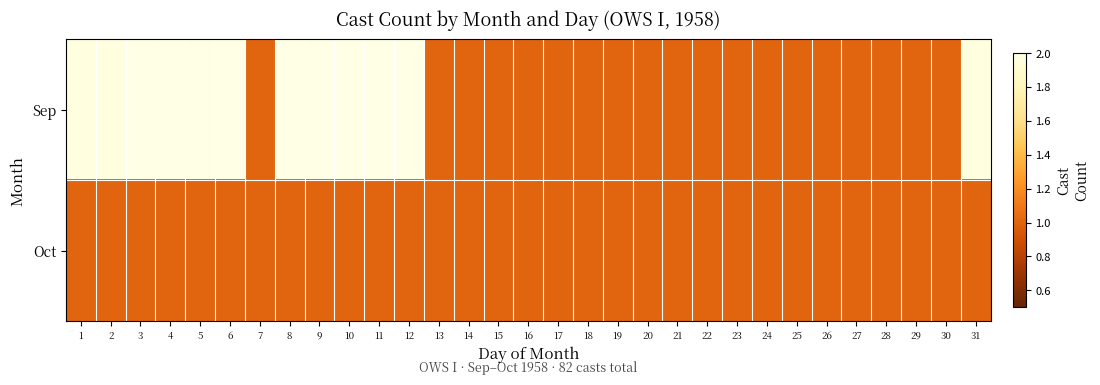

Which series has the largest total across all categories?

Sep